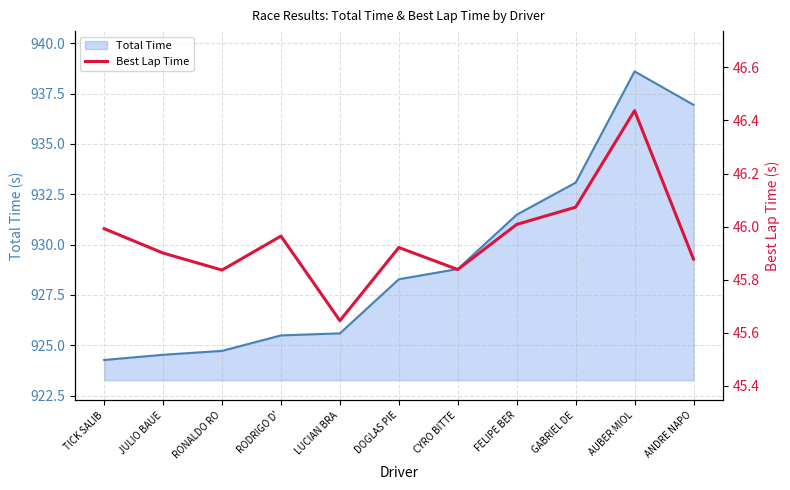

Approximately how many times larger is the value at RODRIGO D' compared to FELIPE BER?

1.0